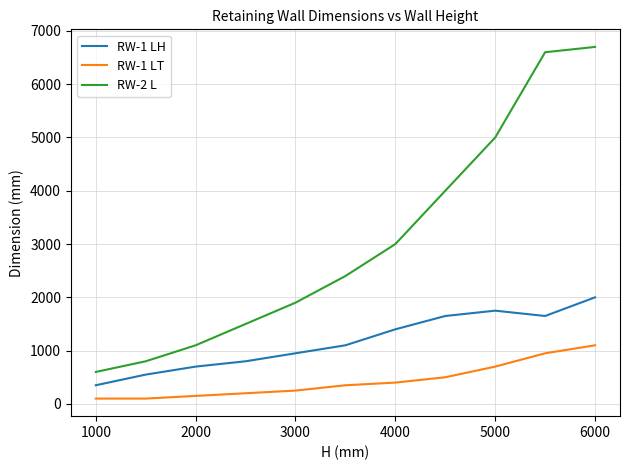

True or false: RW-1 LT and RW-2 L intersect in this chart.

False